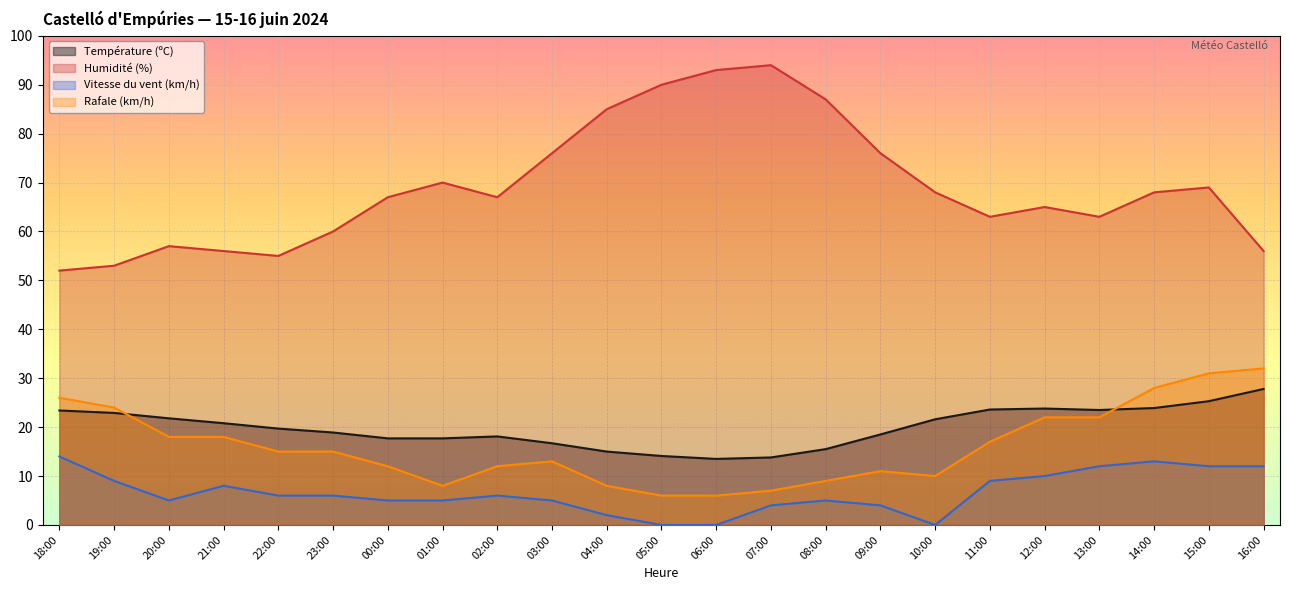

Rank the series by their maximum value, from lowest to highest.

Vitesse du vent (km/h), Température (ºC), Rafale (km/h), Humidité (%)